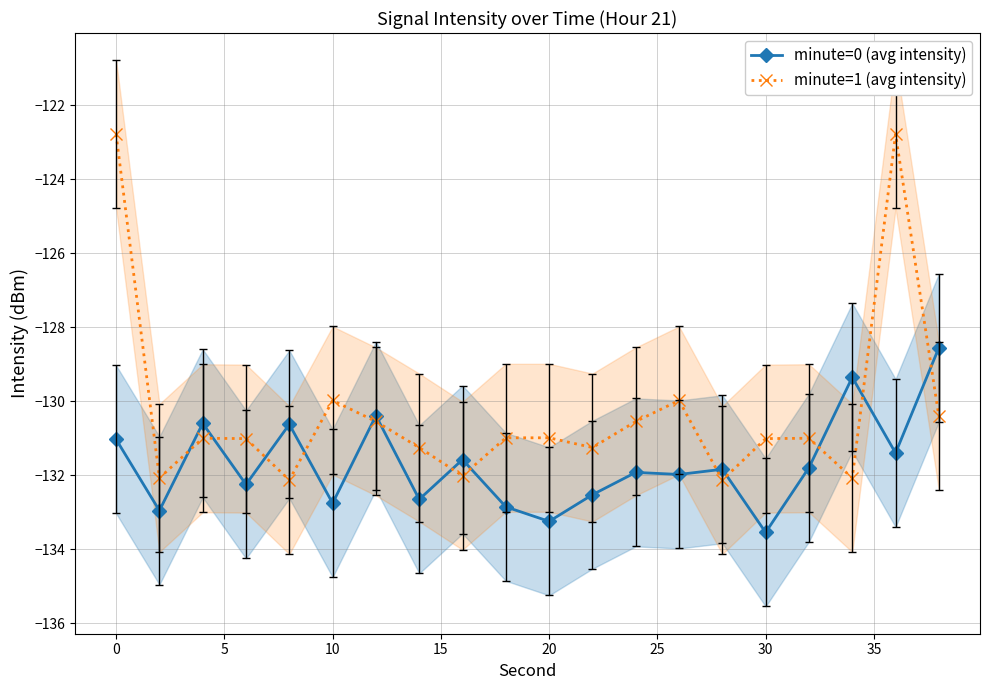

What is the highest value of the minute=1 (avg intensity) series?

-122.8